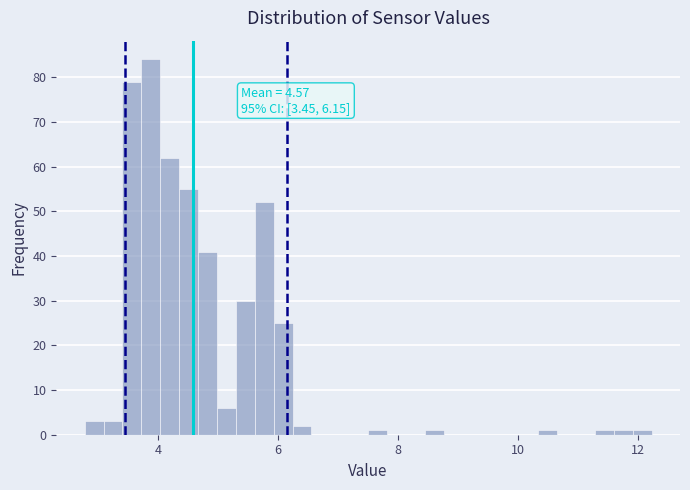

Around what value on the x-axis is the tallest bar? Give the approximate position of its centre, as read against the axis.

3.8